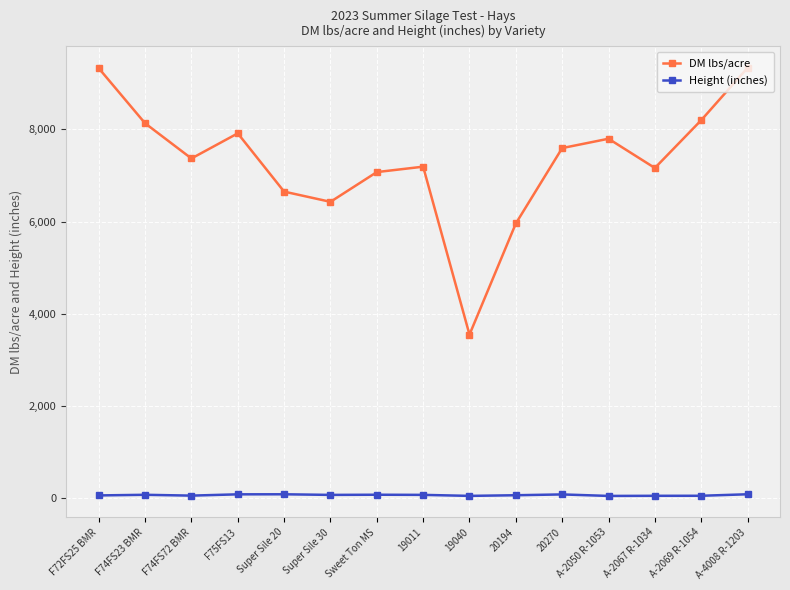

True or false: DM lbs/acre and Height (inches) intersect in this chart.

False